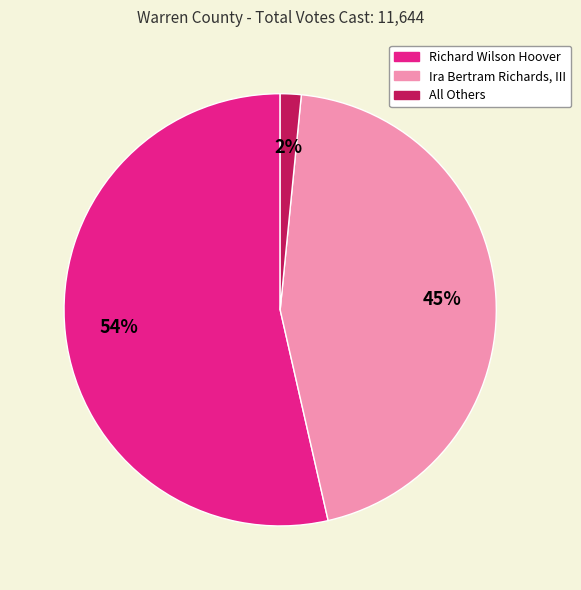

Count the number of slices in the pie.

3